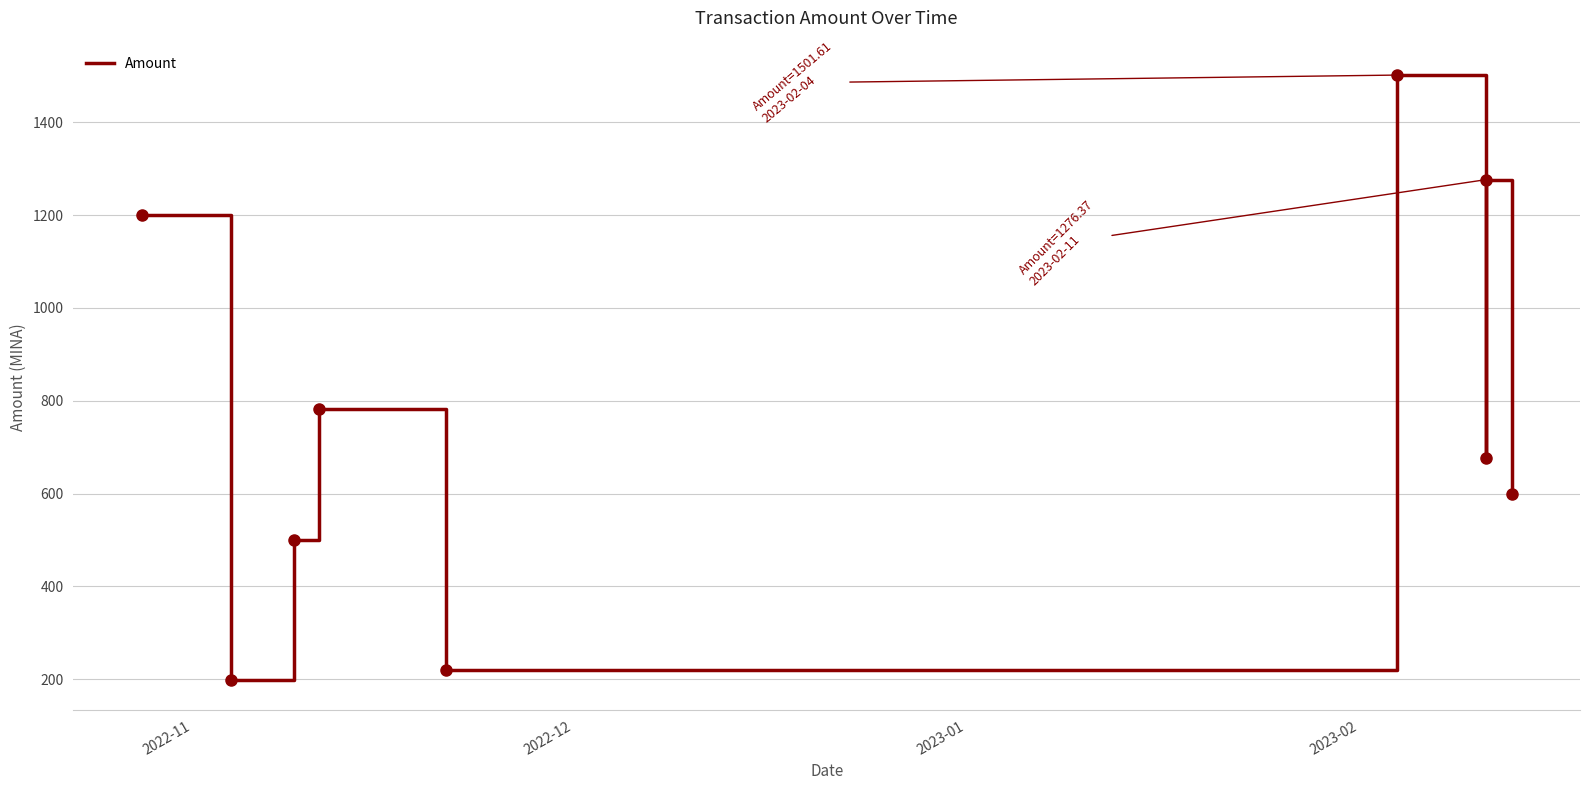

What is the maximum value shown in the chart?

1501.6